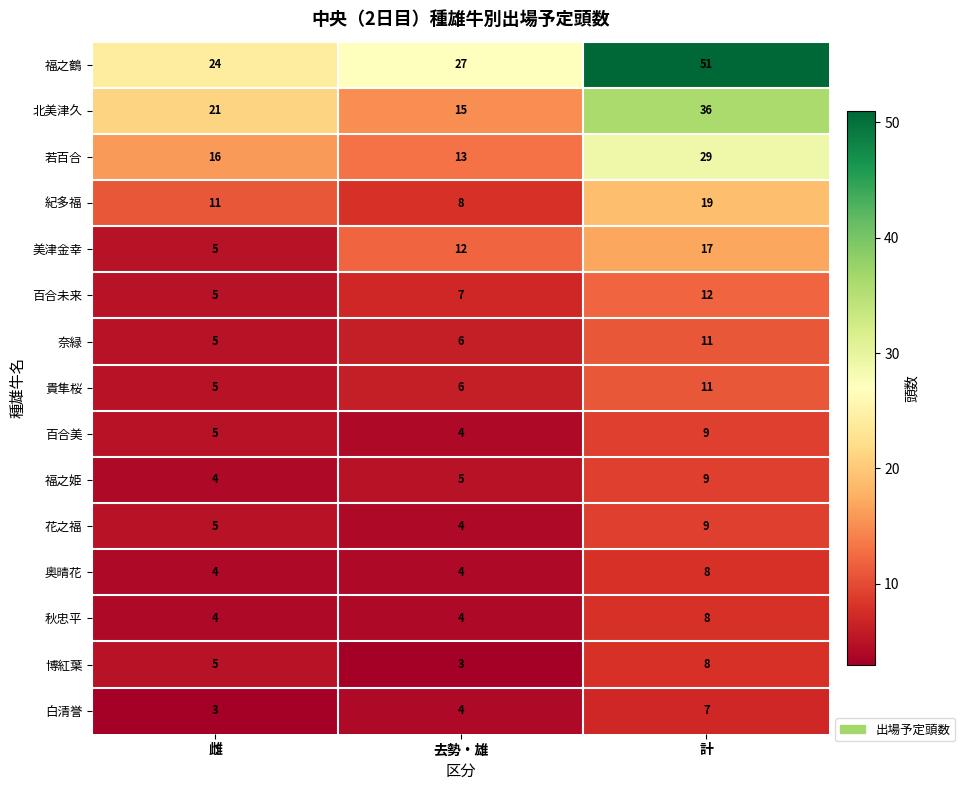

Which series has the largest range (max minus min)?

福之鶴